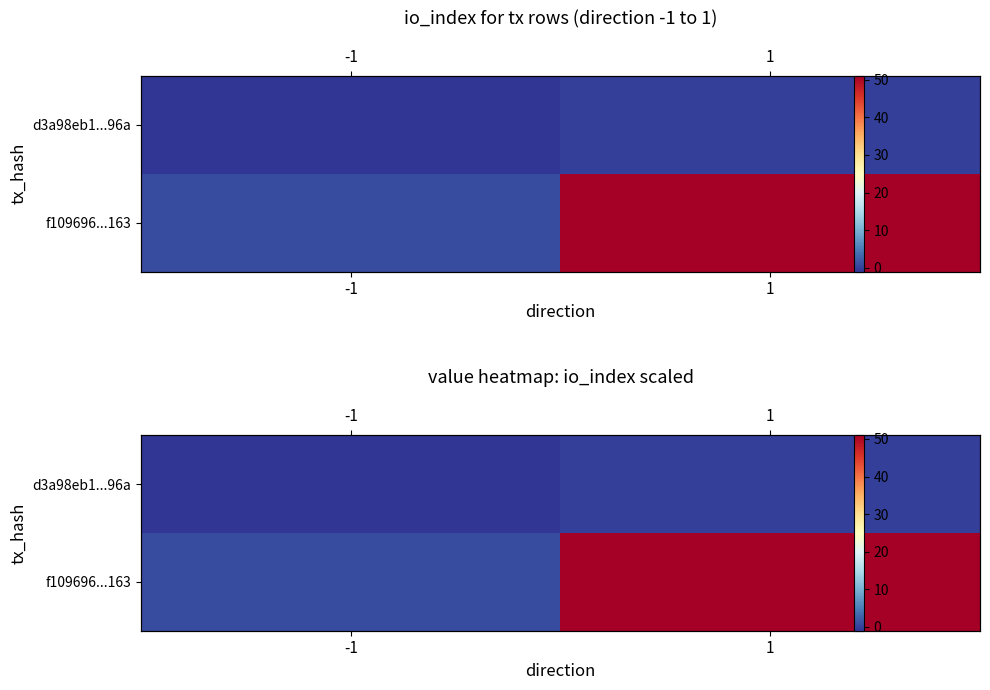

How many data points in f109696...163 are less than 51?

1